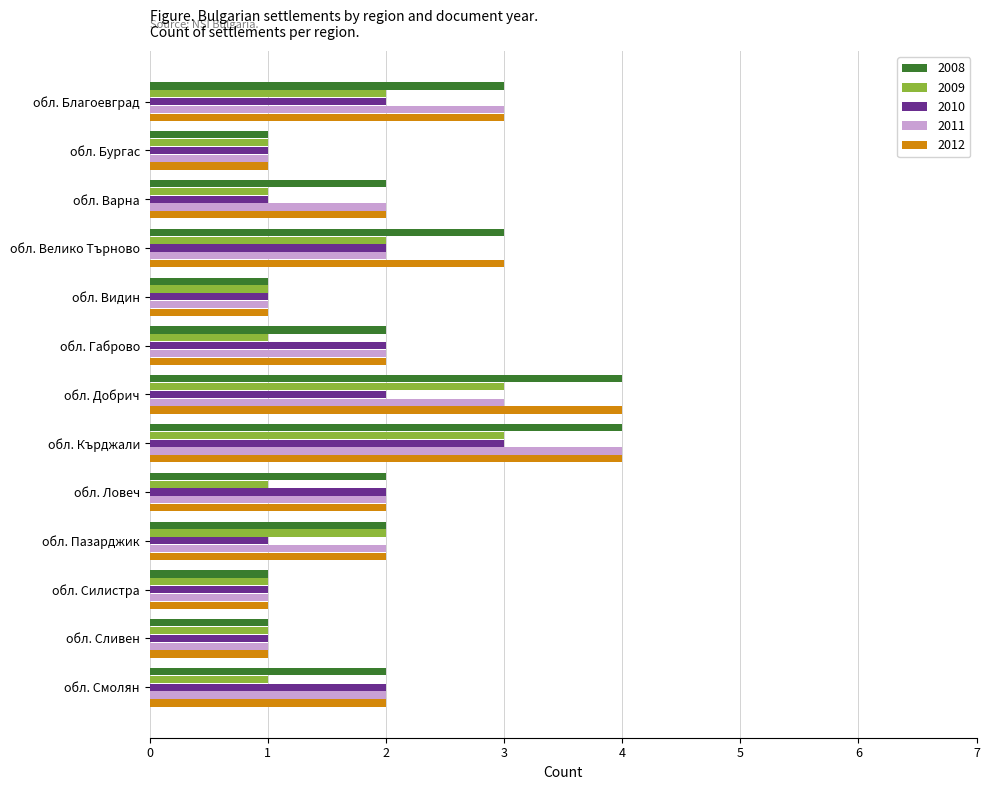

Is the value of 2011 at обл. Габрово greater than the value of 2008 at обл. Велико Търново?

No